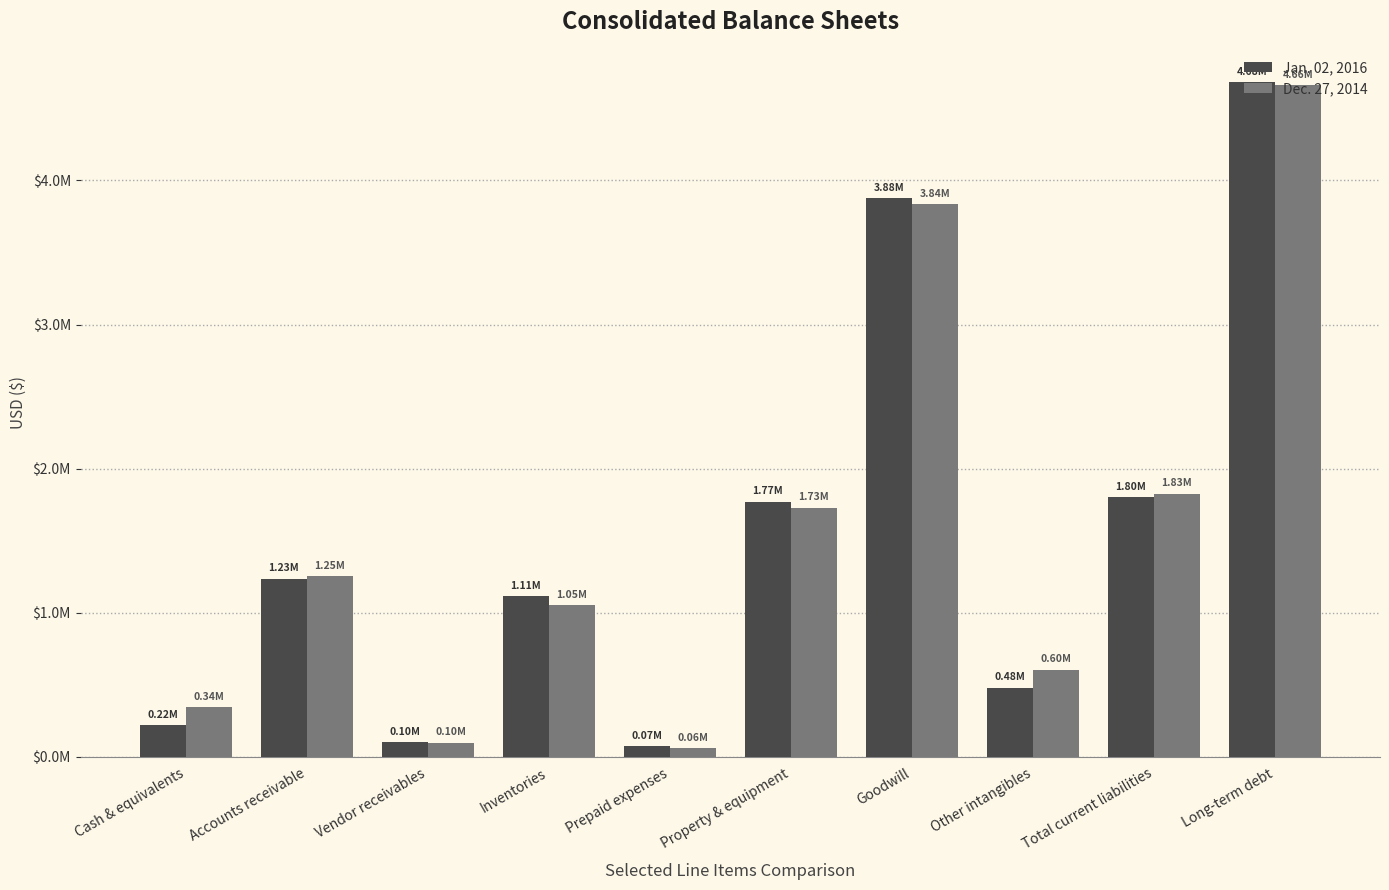

Which series changed the most between Accounts receivable and Prepaid expenses?

Dec. 27, 2014